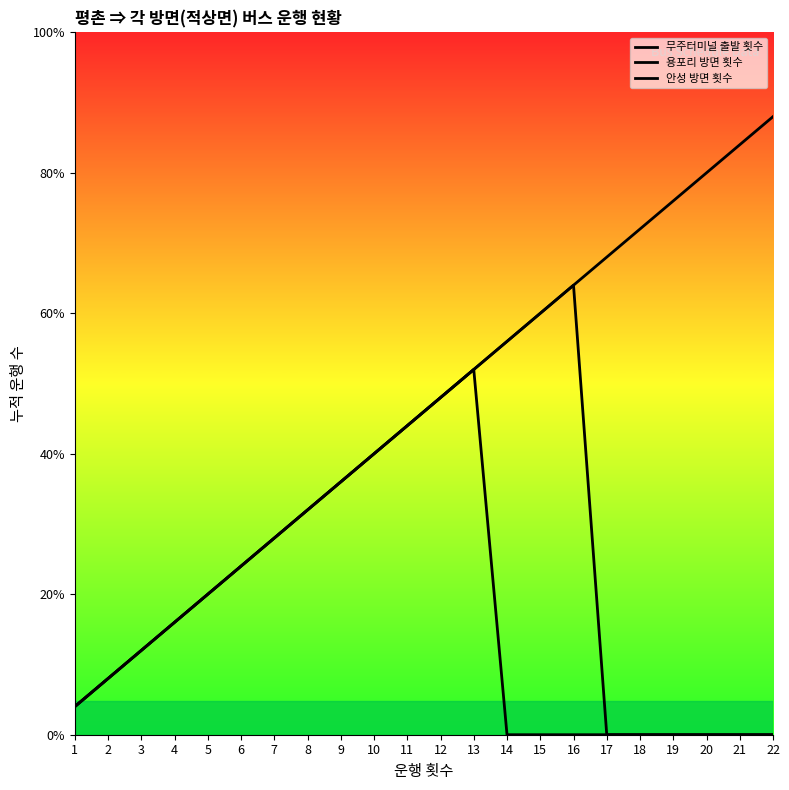

True or false: 무주터미널 출발 횟수 (선) has more than 2 interior local peaks.

False